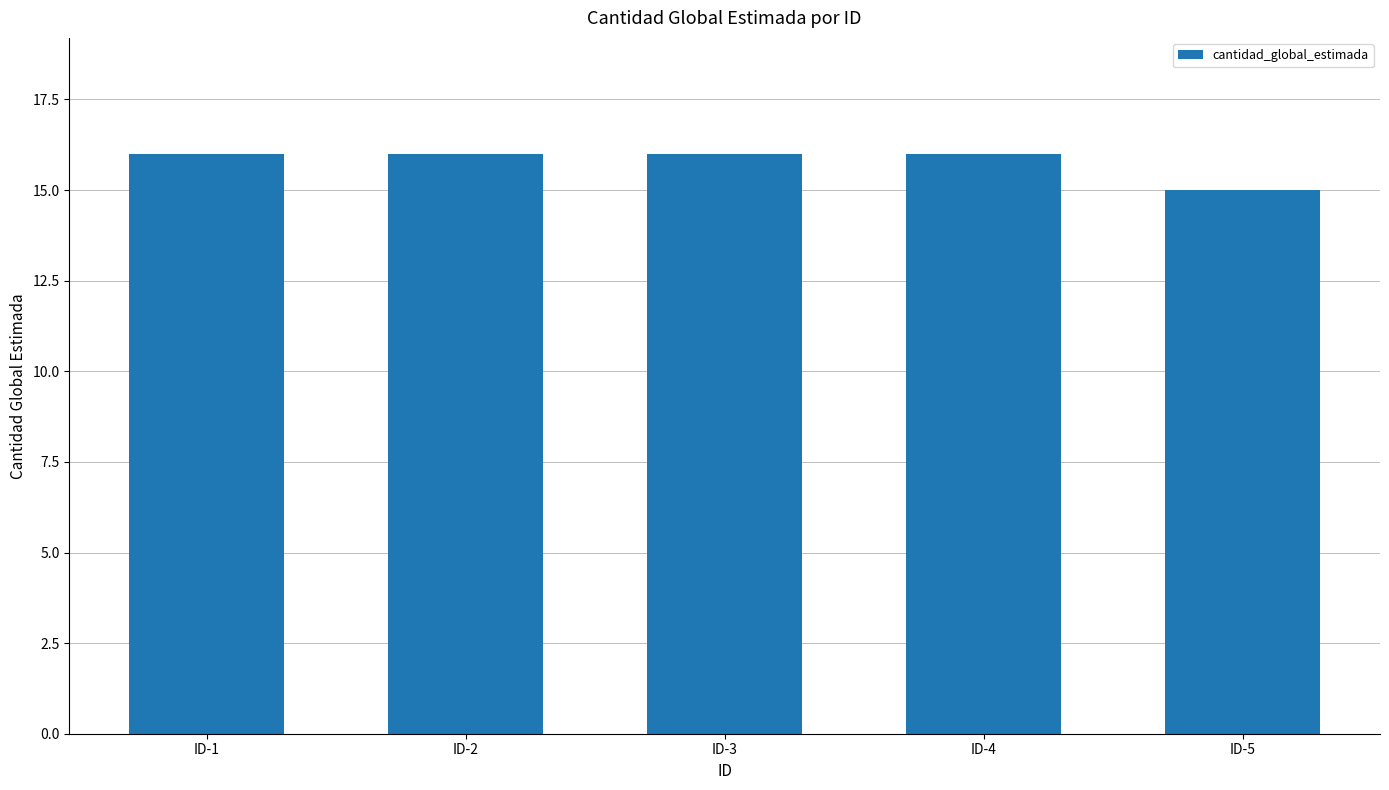

Approximately how many times larger is the value at ID-5 compared to ID-4?

0.9